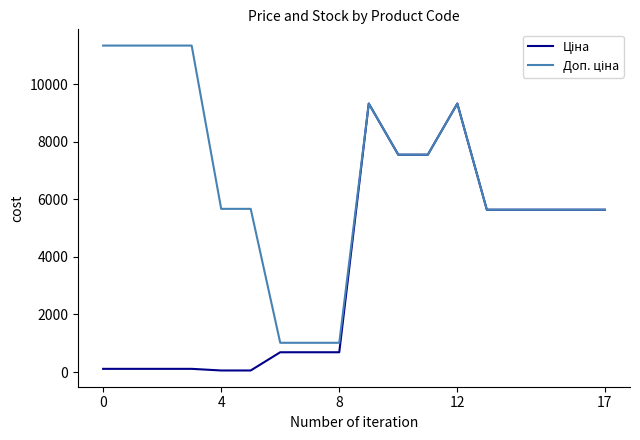

What is the maximum value shown in the chart?

11334.0